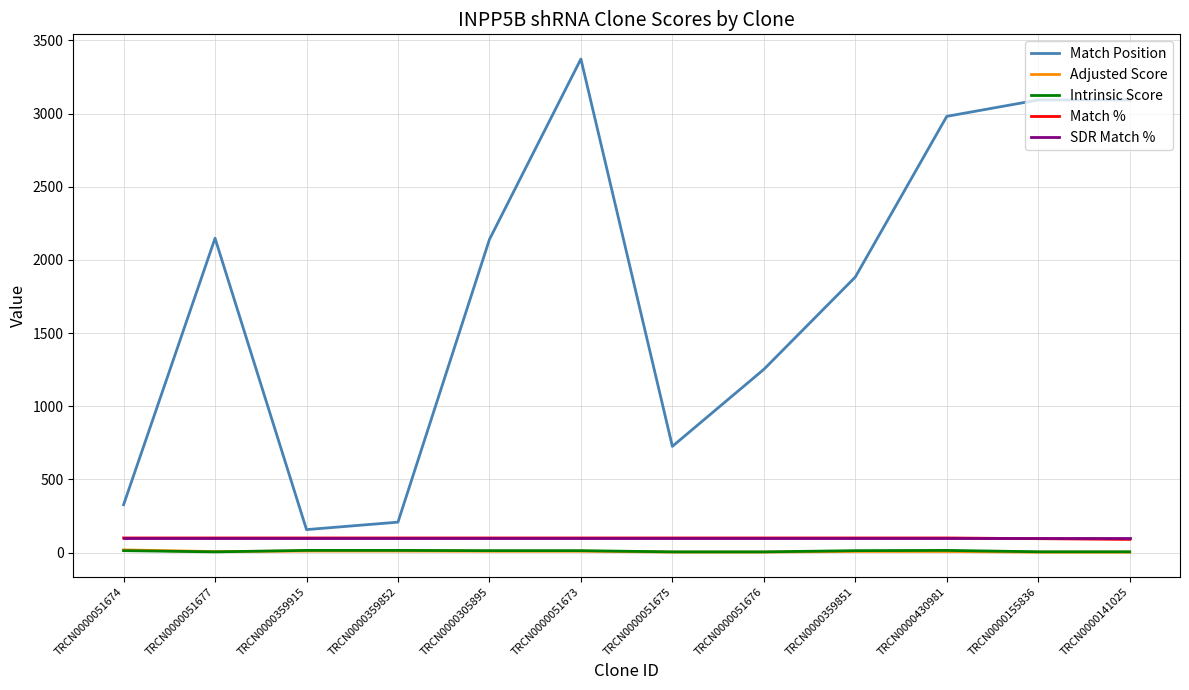

Is the value of Intrinsic Score at TRCN0000051676 greater than the value of Match % at TRCN0000359915?

No